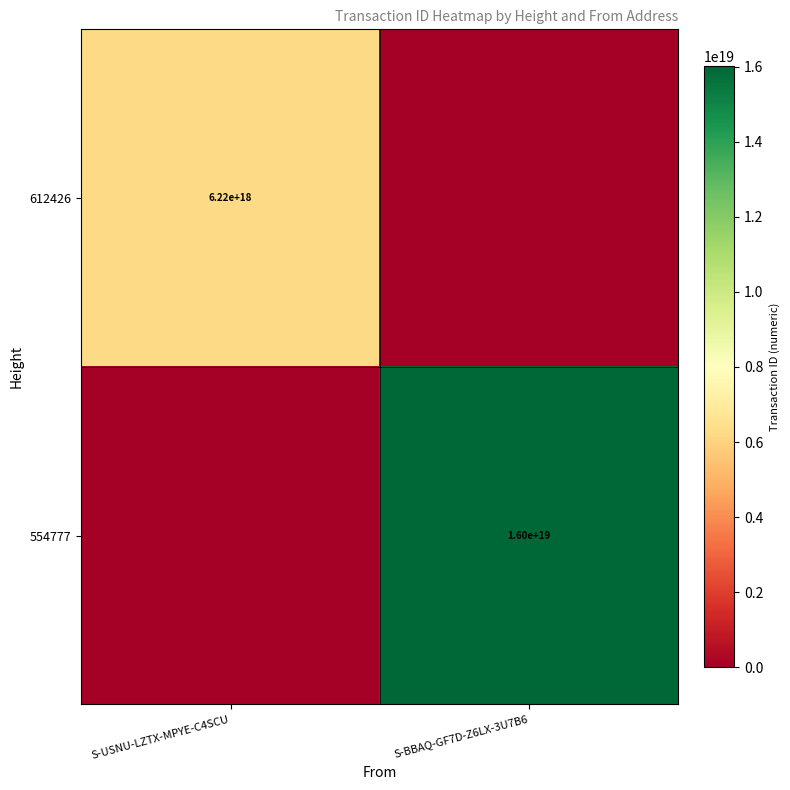

The value of 554777 at S-BBAQ-GF7D-Z6LX-3U7B6 is 9001010667850611712. True or false?

False